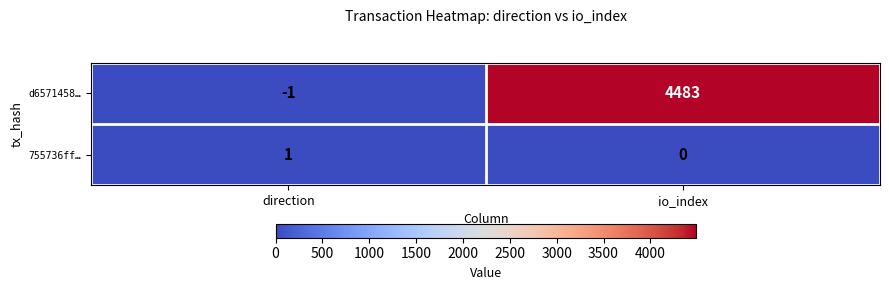

True or false: 755736ff… has a value of 0 at direction.

False